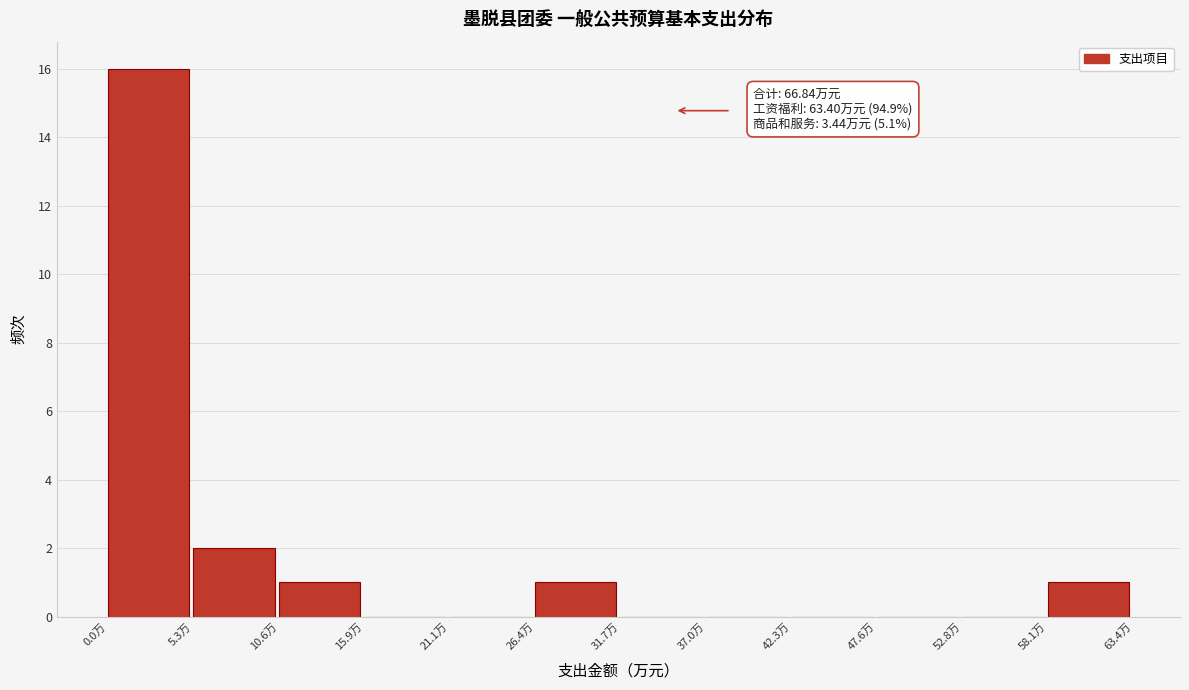

Over which range of the x-axis is the bar tallest?

0 to 5